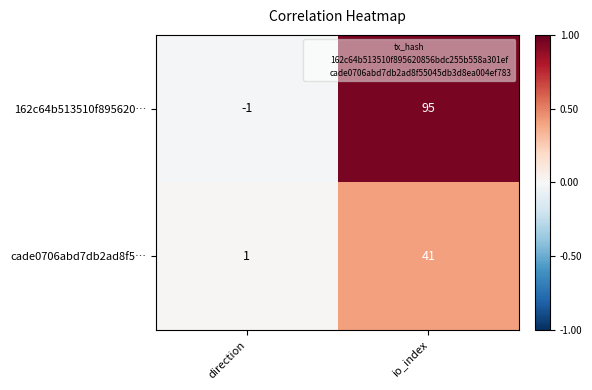

Is the value of cade0706abd7db2ad8f5… at io_index greater than the value of 162c64b513510f895620… at io_index?

No